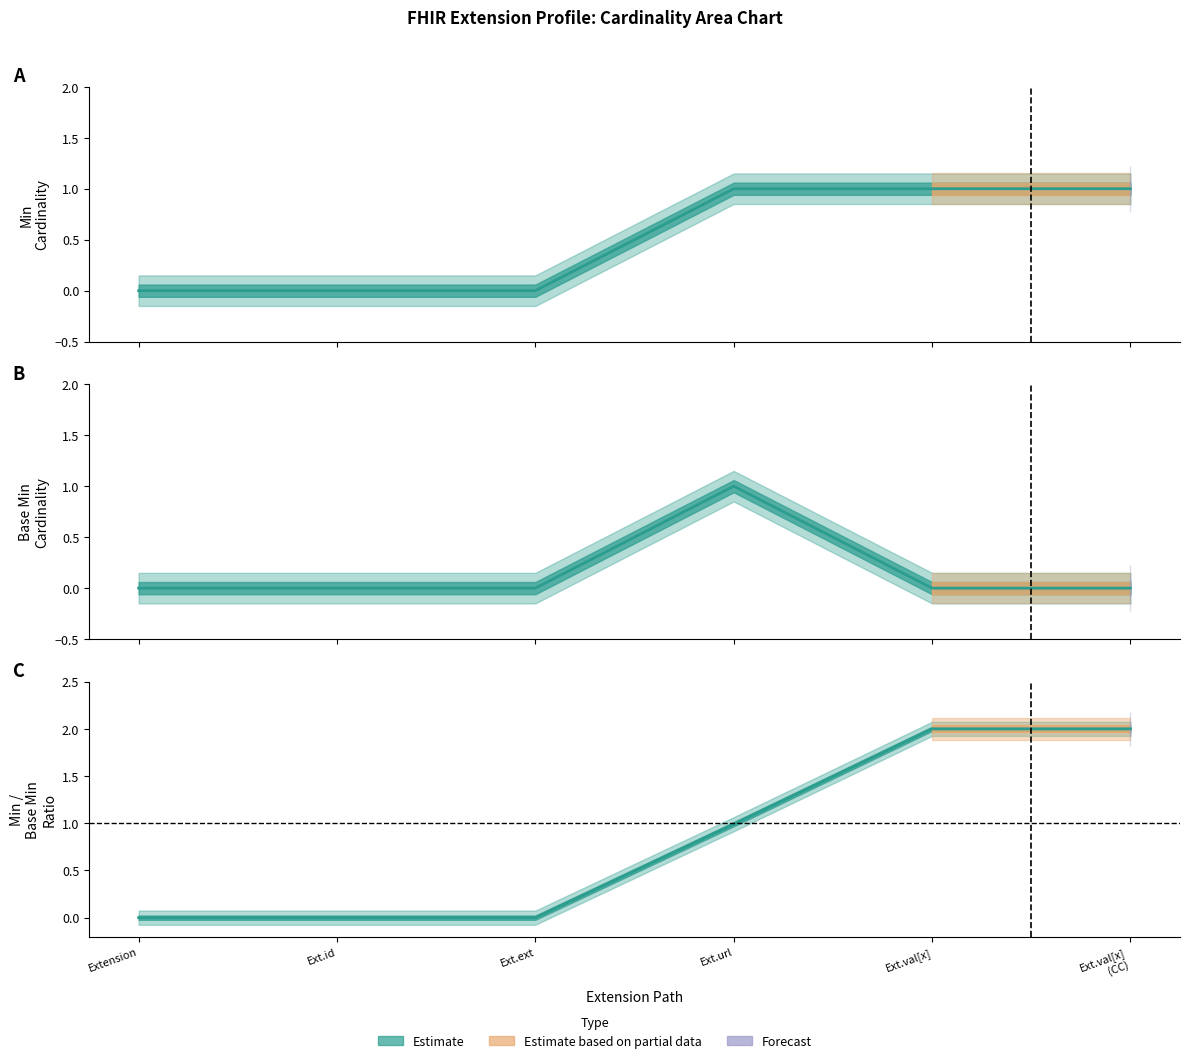

At Ext.id, list the series in order from largest to smallest.

Min, Base Min